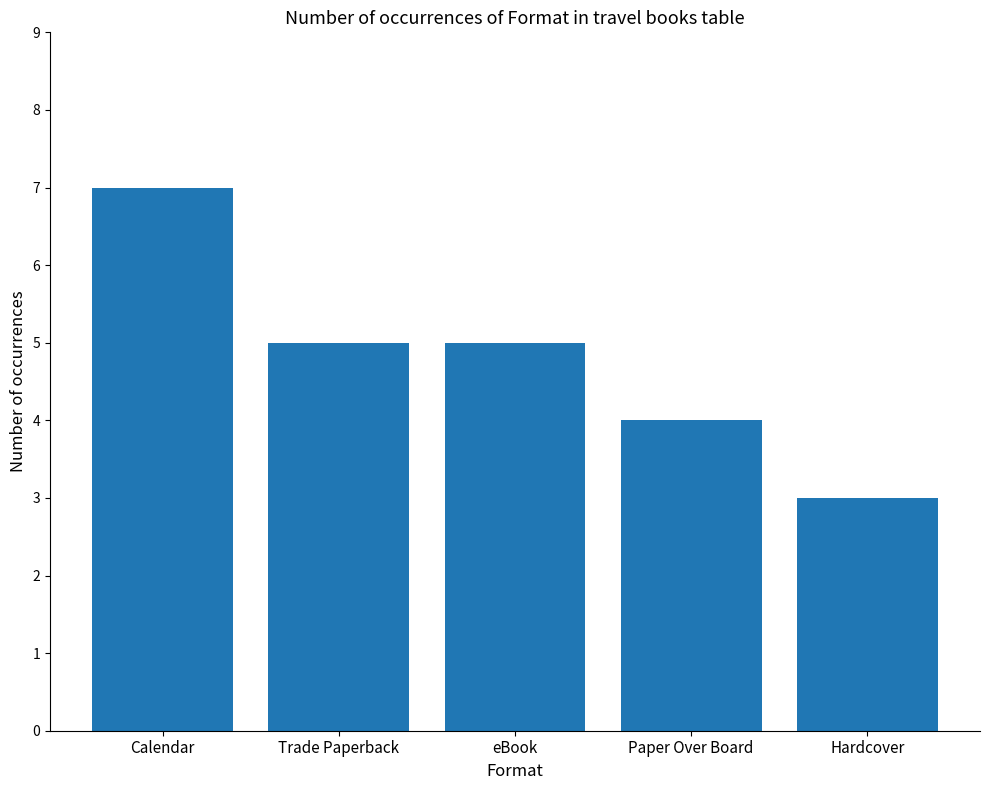

The chart shows a value of 5 at Calendar. True or false?

False